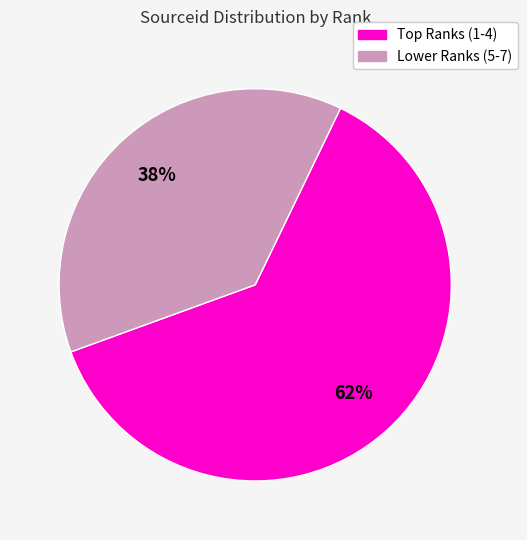

To the nearest percent, what is the average slice percentage?

50%